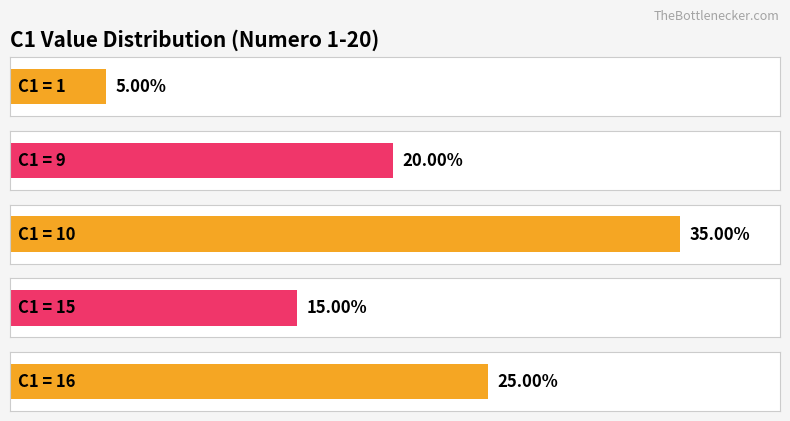

Which category has the lowest value across all series?

1